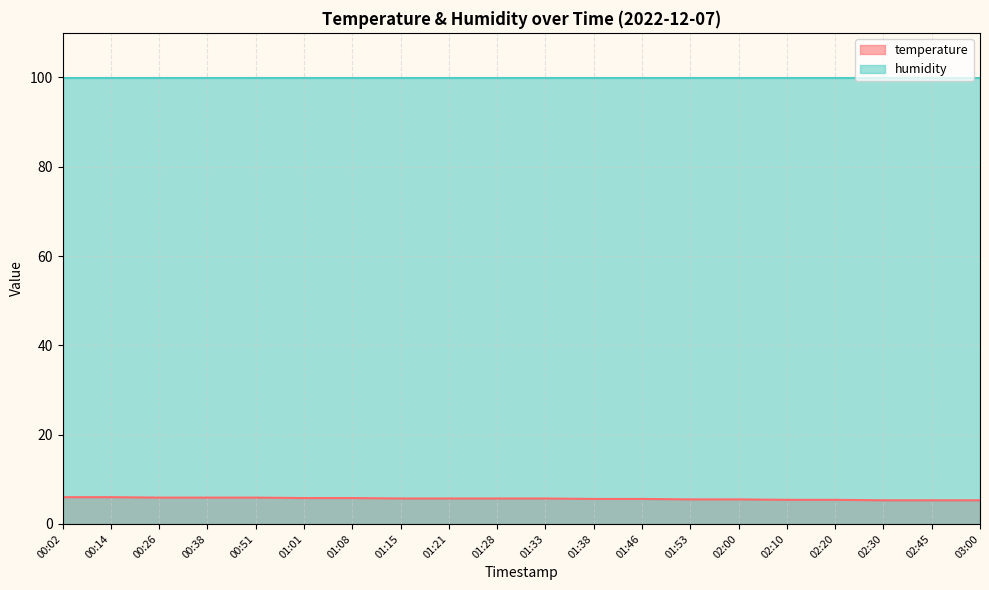

Rank the series by their maximum value, from lowest to highest.

temperature, humidity